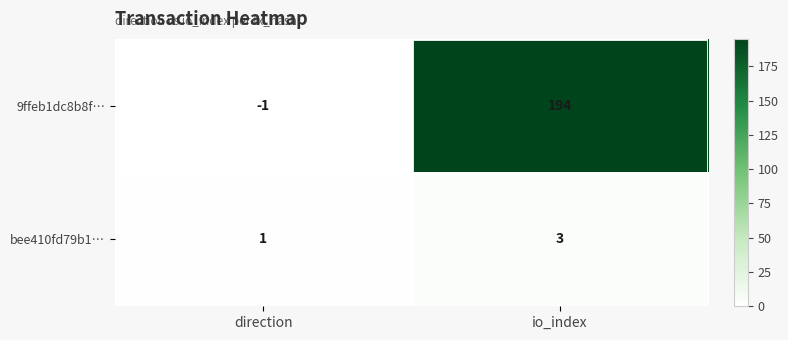

Which label corresponds to the largest value in the chart?

io_index